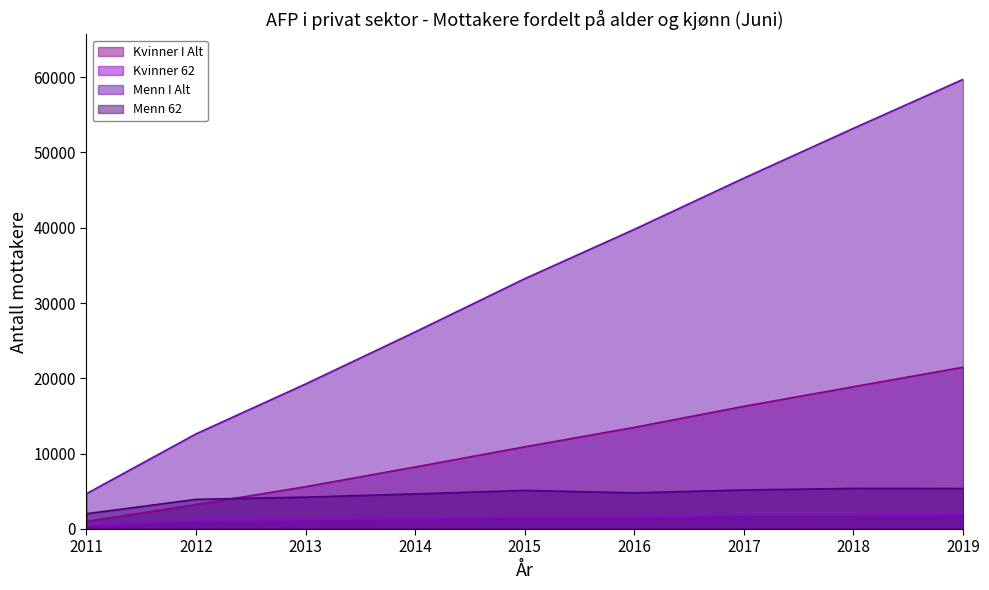

At which category does Menn 62 reach its first local peak?

2015